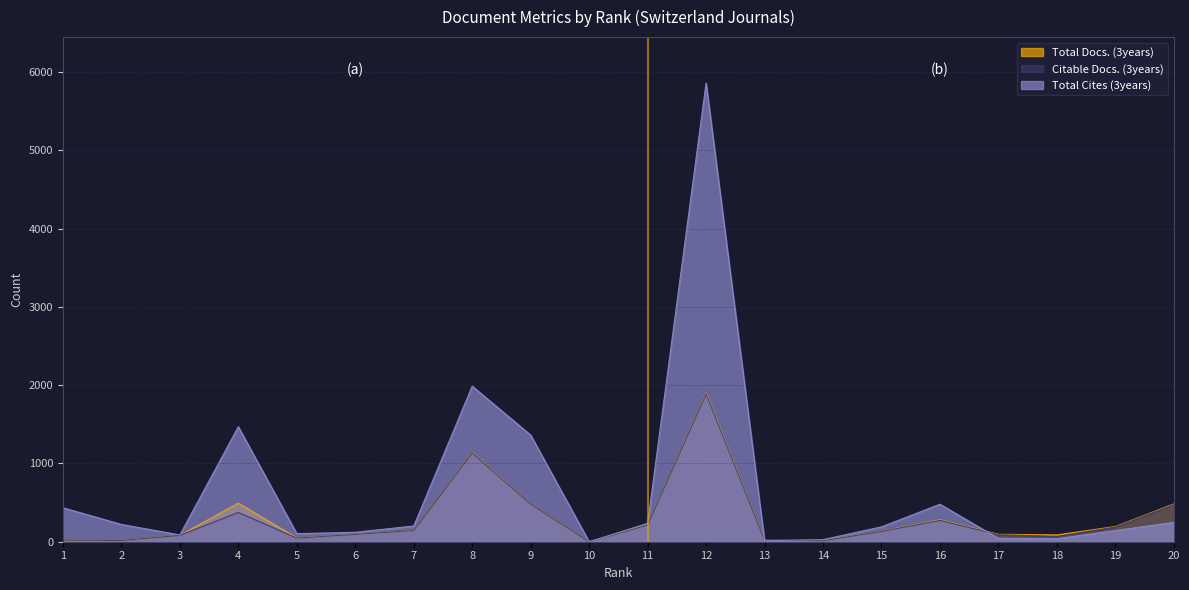

Rank the categories by Total Docs. (3years) value from highest to lowest.

12, 8, 4, 20, 9, 16, 11, 19, 7, 15, 17, 6, 18, 3, 5, 1, 13, 2, 14, 10